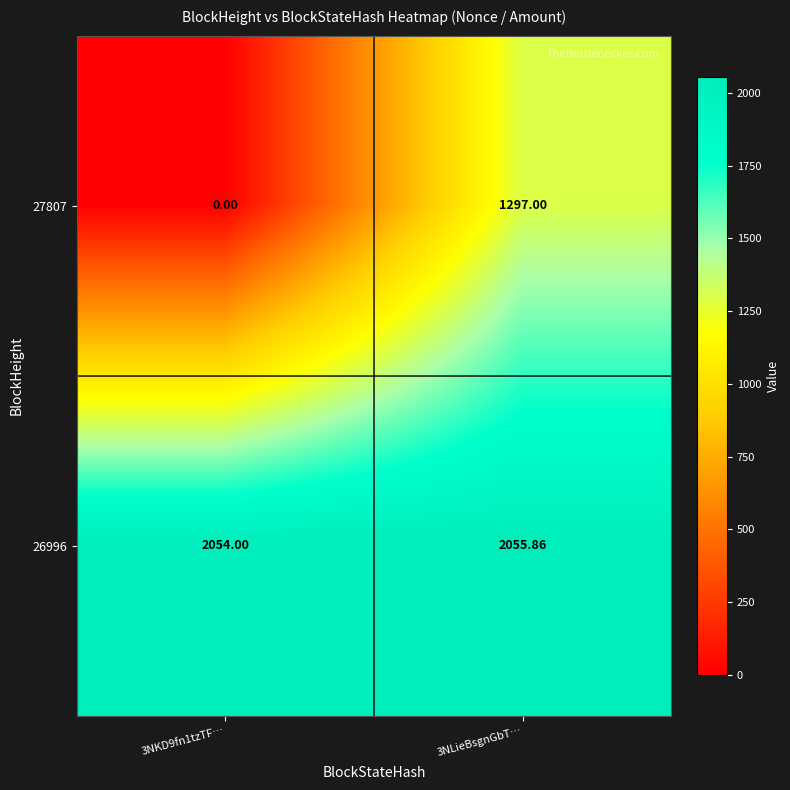

Is the value of 27807 at 3NLieBsgnGbT… greater than the value of 26996 at 3NKD9fn1tzTF…?

No